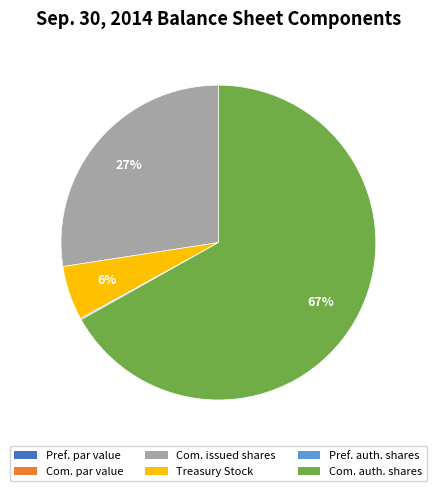

Does any single category account for the majority?

Yes